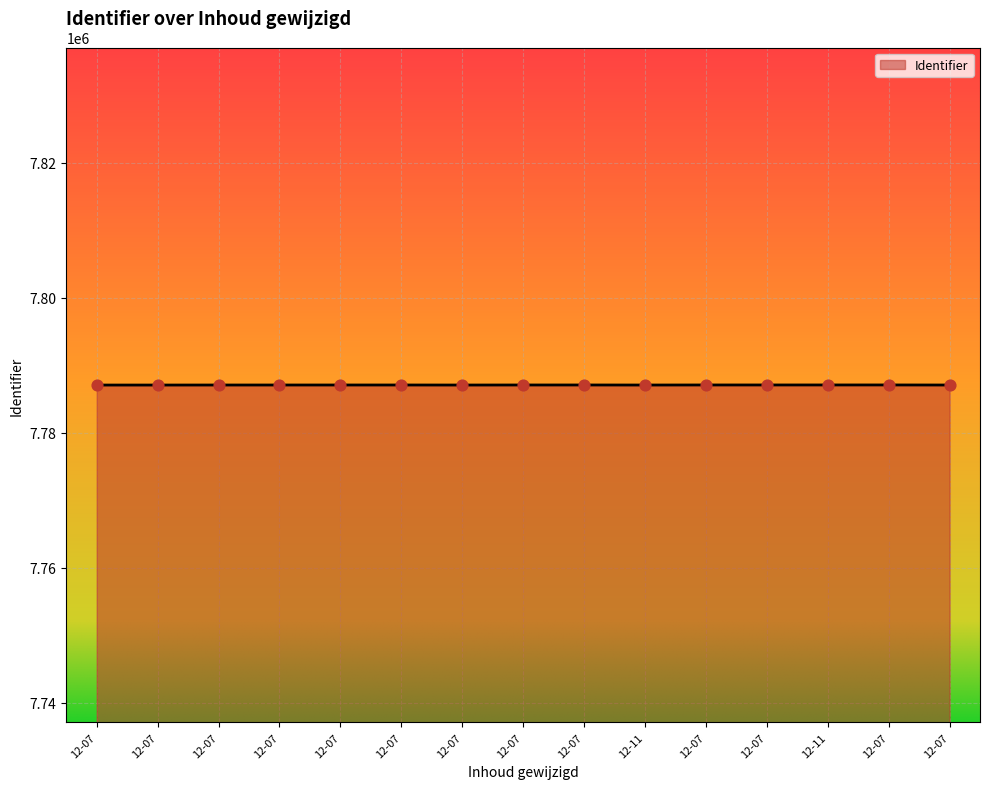

How many lines are shown in the chart?

1